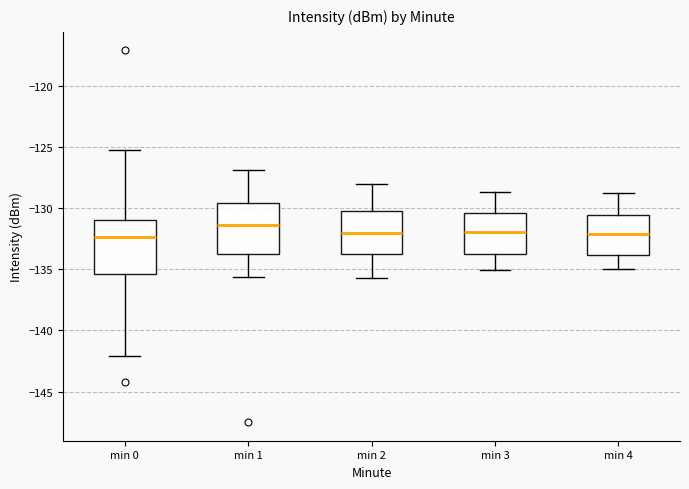

Where is the lower edge of the box for min 1 on the y-axis? The values are not printed on the chart, so give them approximately, as read against the axis.

-133.5